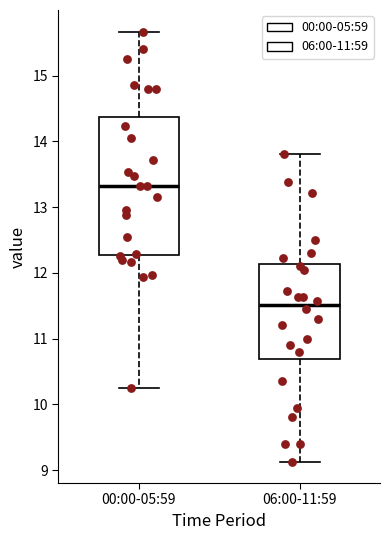

Which box is the tallest, from its lower edge to its upper edge?

00:00-05:59